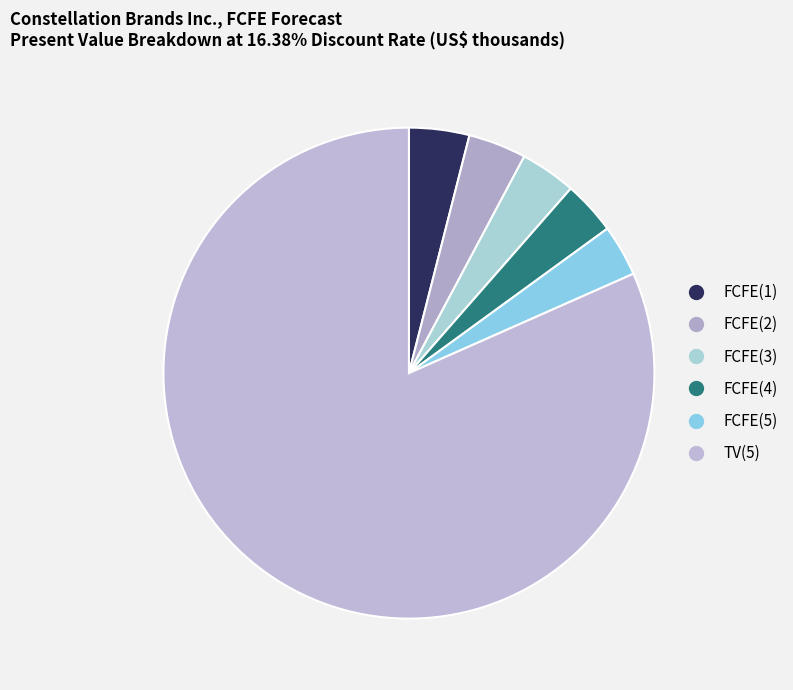

True or false: FCFE(3) accounts for 14% of the total.

False